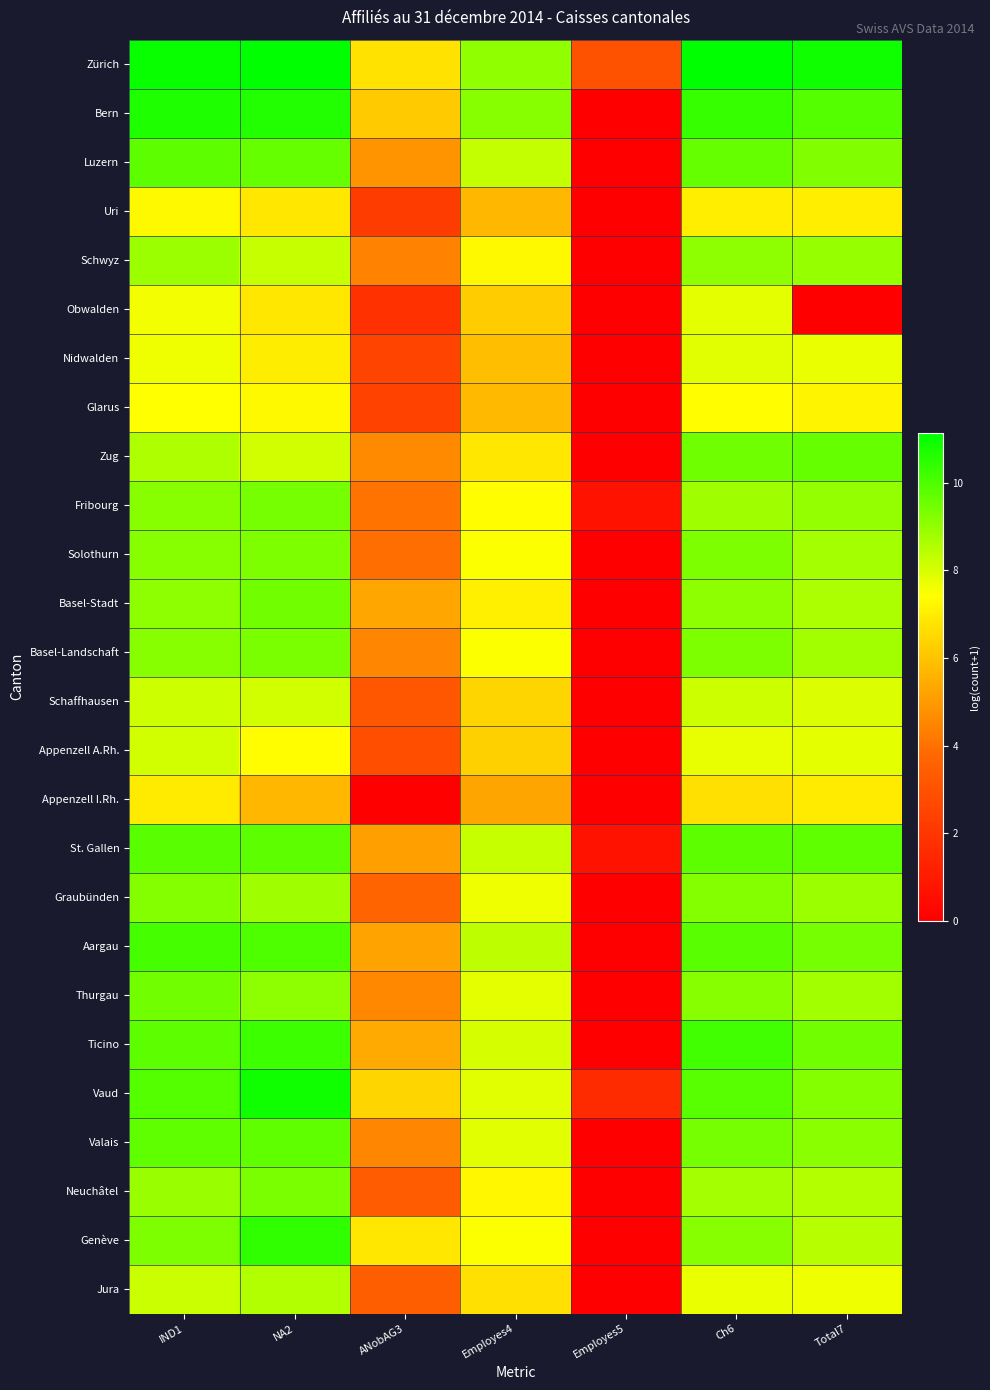

Count the number of data series in this chart.

26